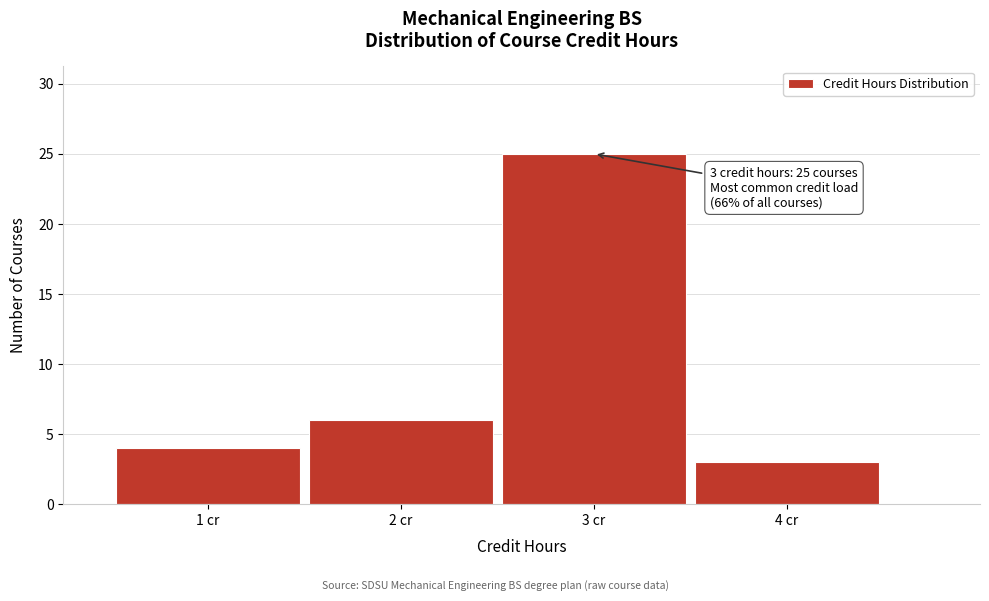

Over which range of the x-axis is the bar tallest?

2.5 to 3.5